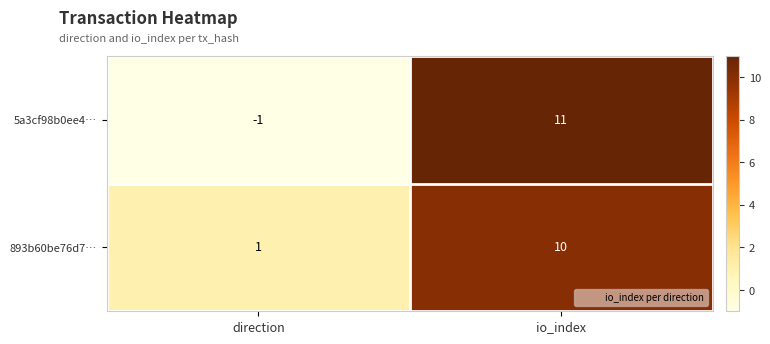

Reading left to right, extract all data points from this chart.

5a3cf98b0ee4…: -1	11
893b60be76d7…: 1	10